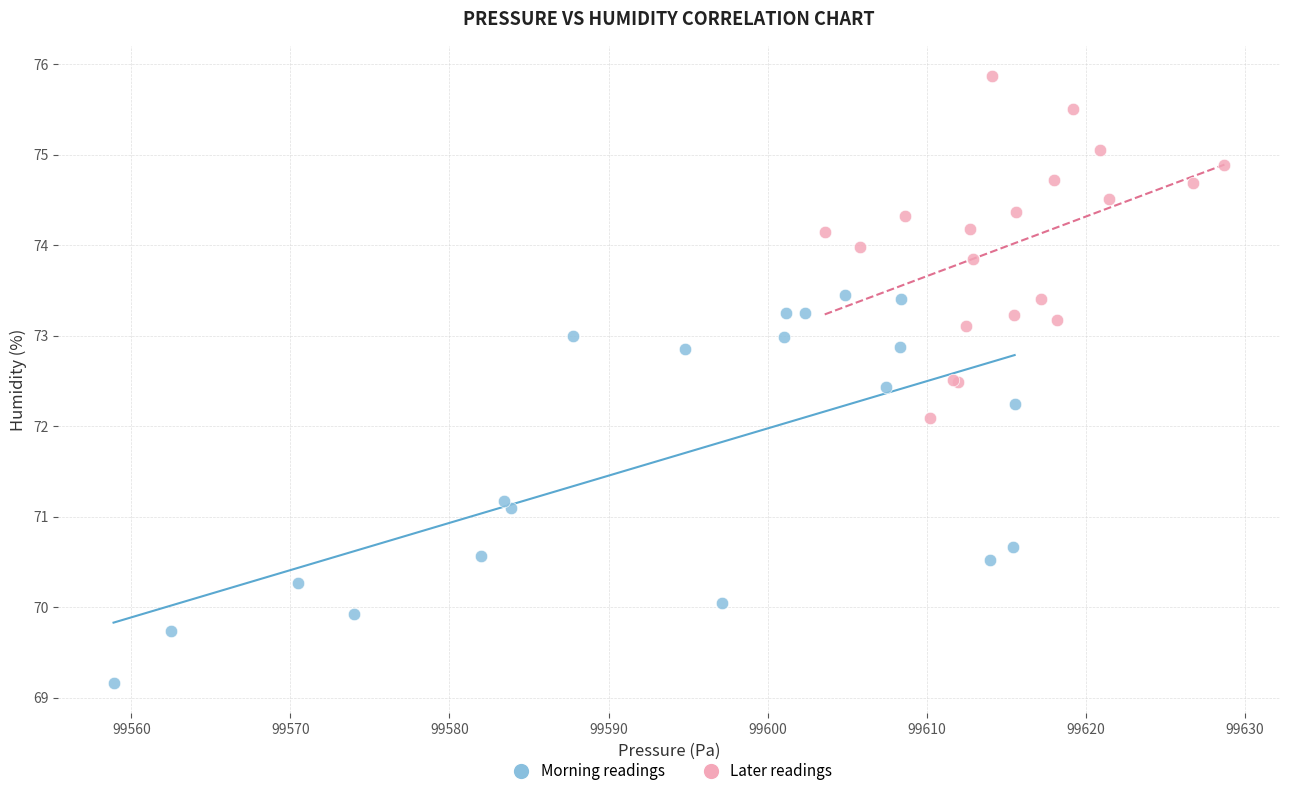

Which series reaches the maximum Y coordinate?

Later readings